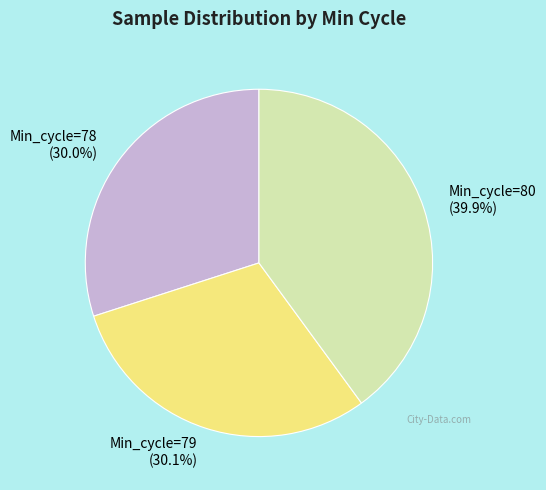

Which has a higher value, Min_cycle=80 or Min_cycle=78?

Min_cycle=80